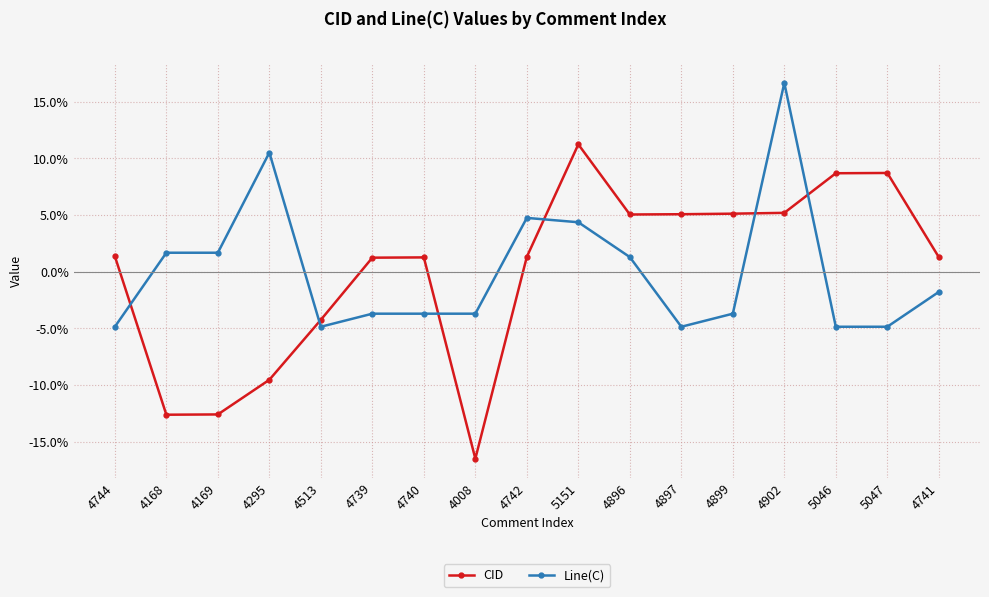

Which category has the lowest value across all series?

4008